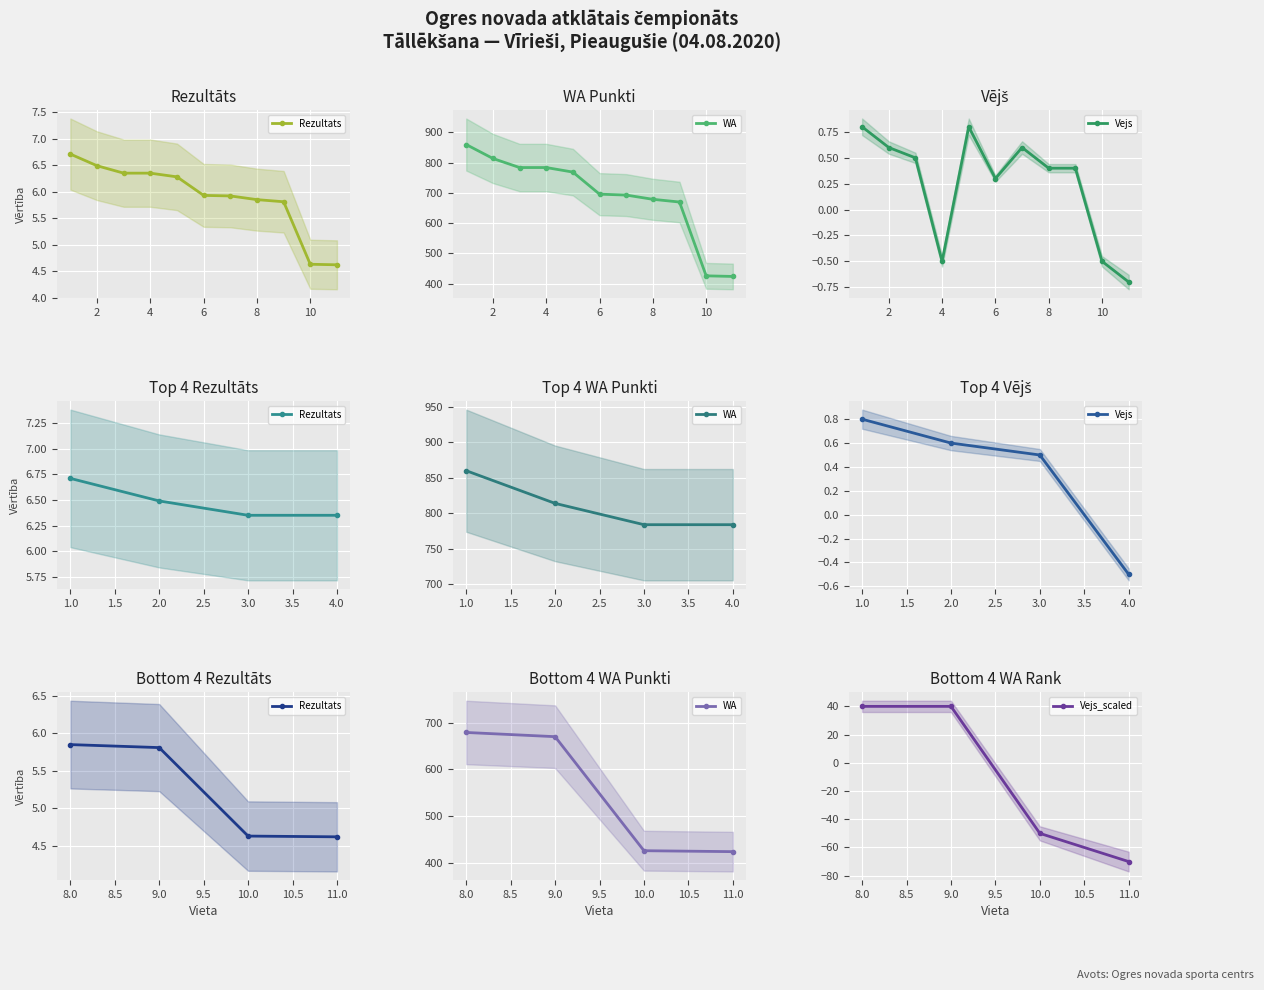

At how many categories does at least one series exceed 336?

4